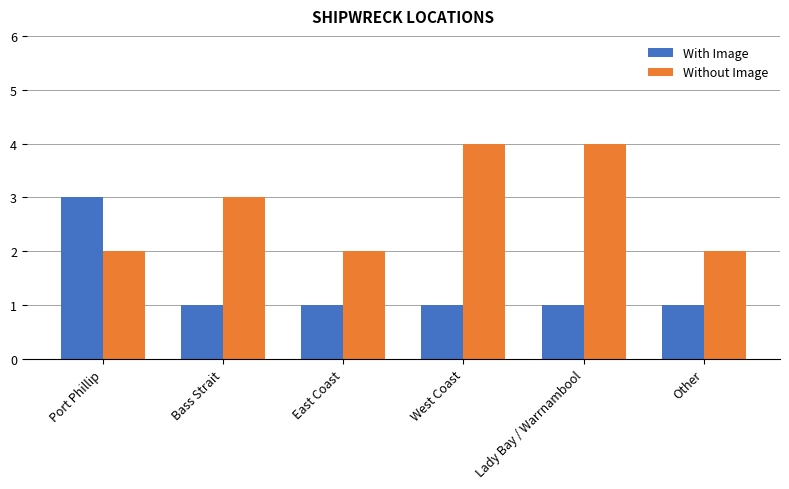

How many distinct data groups are displayed?

2